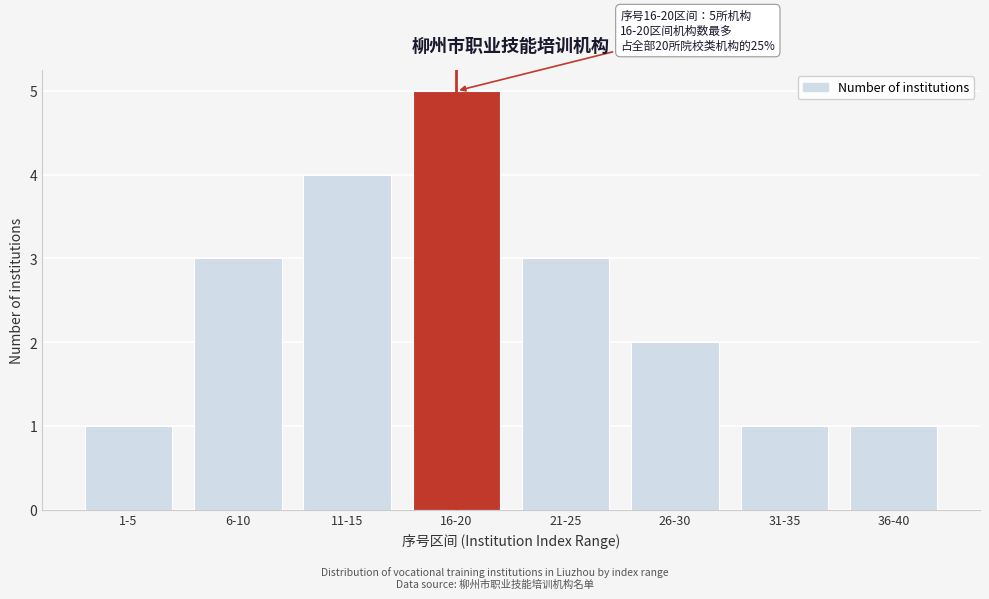

Reading left to right, transcribe all the data shown in this chart.

1-5=1	6-10=3	11-15=4	16-20=5	21-25=3	26-30=2	31-35=1	36-40=1